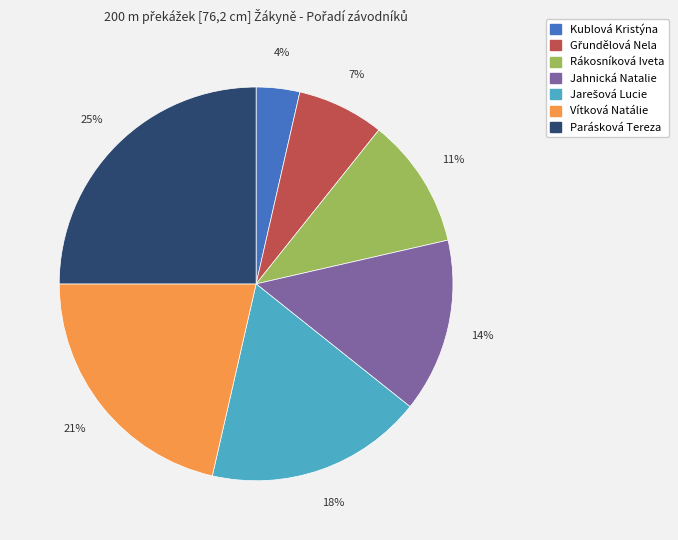

To the nearest percent, what is the average slice percentage?

14%